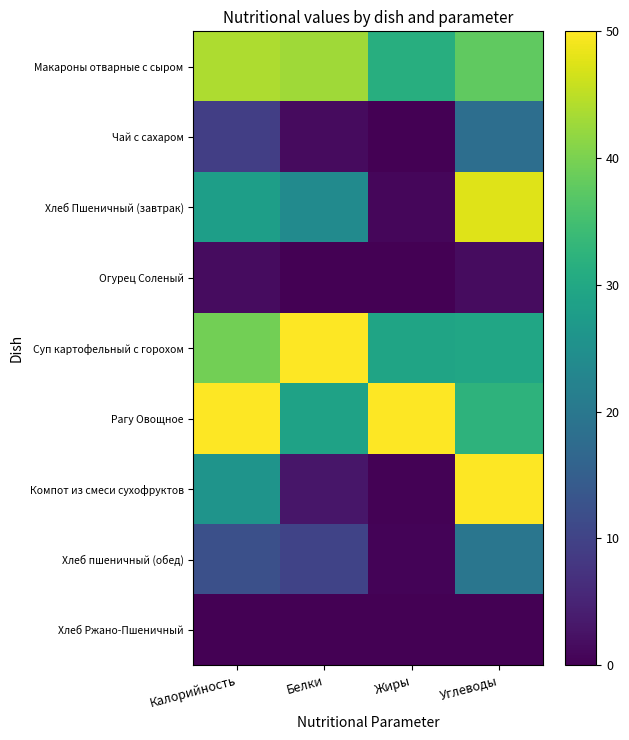

Rank the series by their maximum value, from highest to lowest.

Суп картофельный с горохом, Рагу Овощное, Компот из смеси сухофруктов, Хлеб Пшеничный (завтрак), Макароны отварные с сыром, Хлеб пшеничный (обед), Чай с сахаром, Огурец Соленый, Хлеб Ржано-Пшеничный